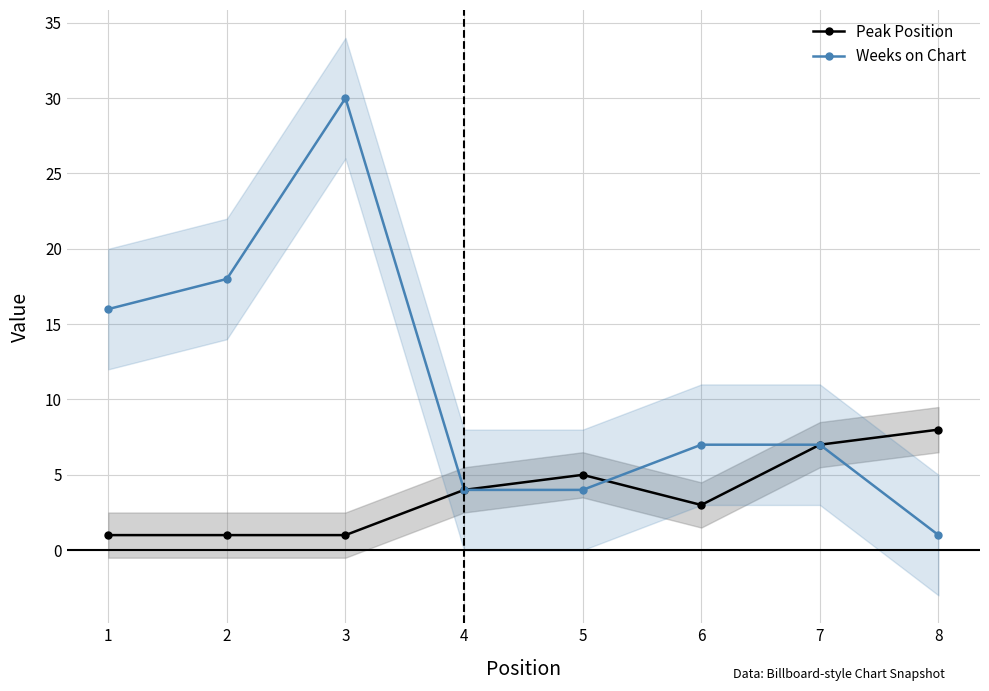

The value of Peak Position at 5 is 5. True or false?

True